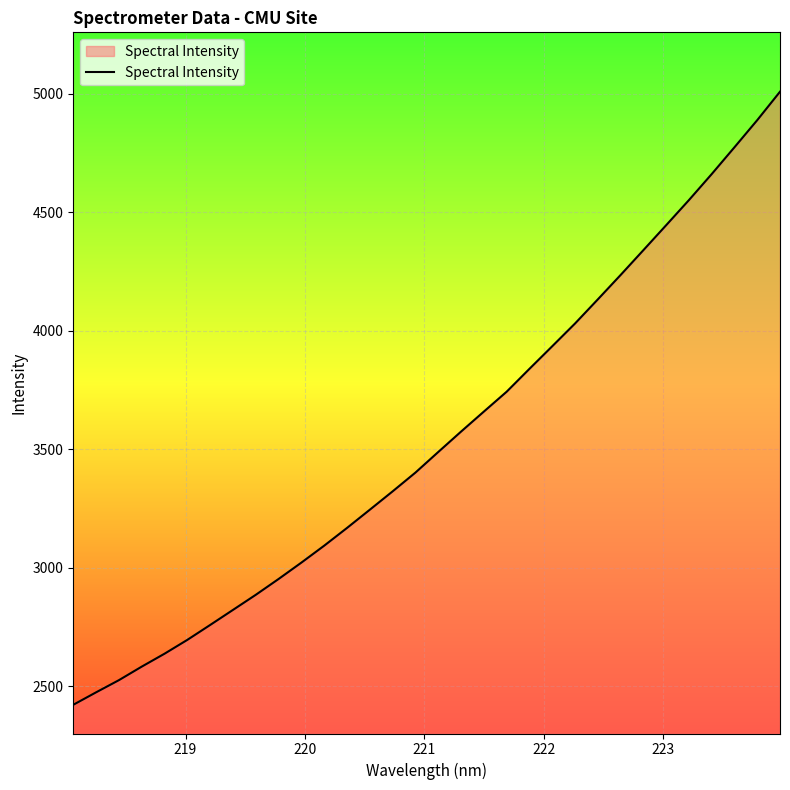

Reading left to right, what are all the values shown in this chart?

2422.5	2475.0	2526.3	2583.4	2637.9	2696.4	2759.2	2822.7	2886.4	2953.2	3022.3	3093.7	3168.5	3245.3	3322.7	3401.9	3488.6	3574.6	3659.0	3742.8	3839.3	3934.6	4030.4	4132.1	4235.0	4339.7	4445.0	4550.9	4660.6	4773.7	4888.1	5008.0